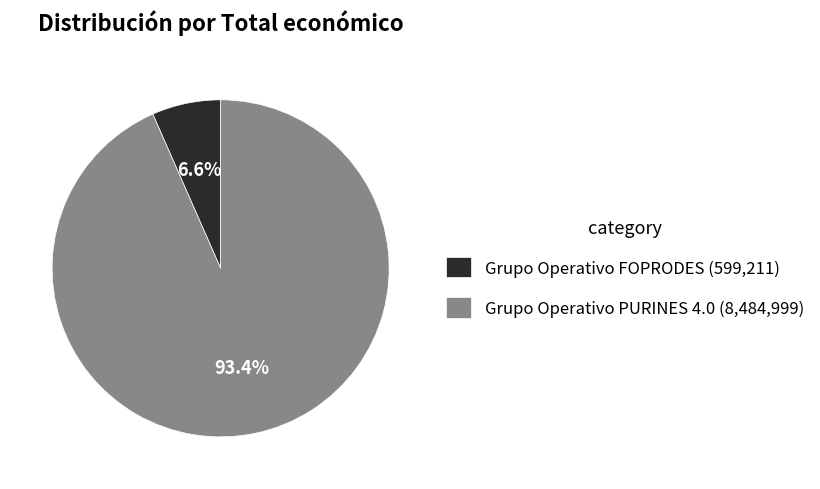

Which slice is the smallest?

Grupo Operativo FOPRODES